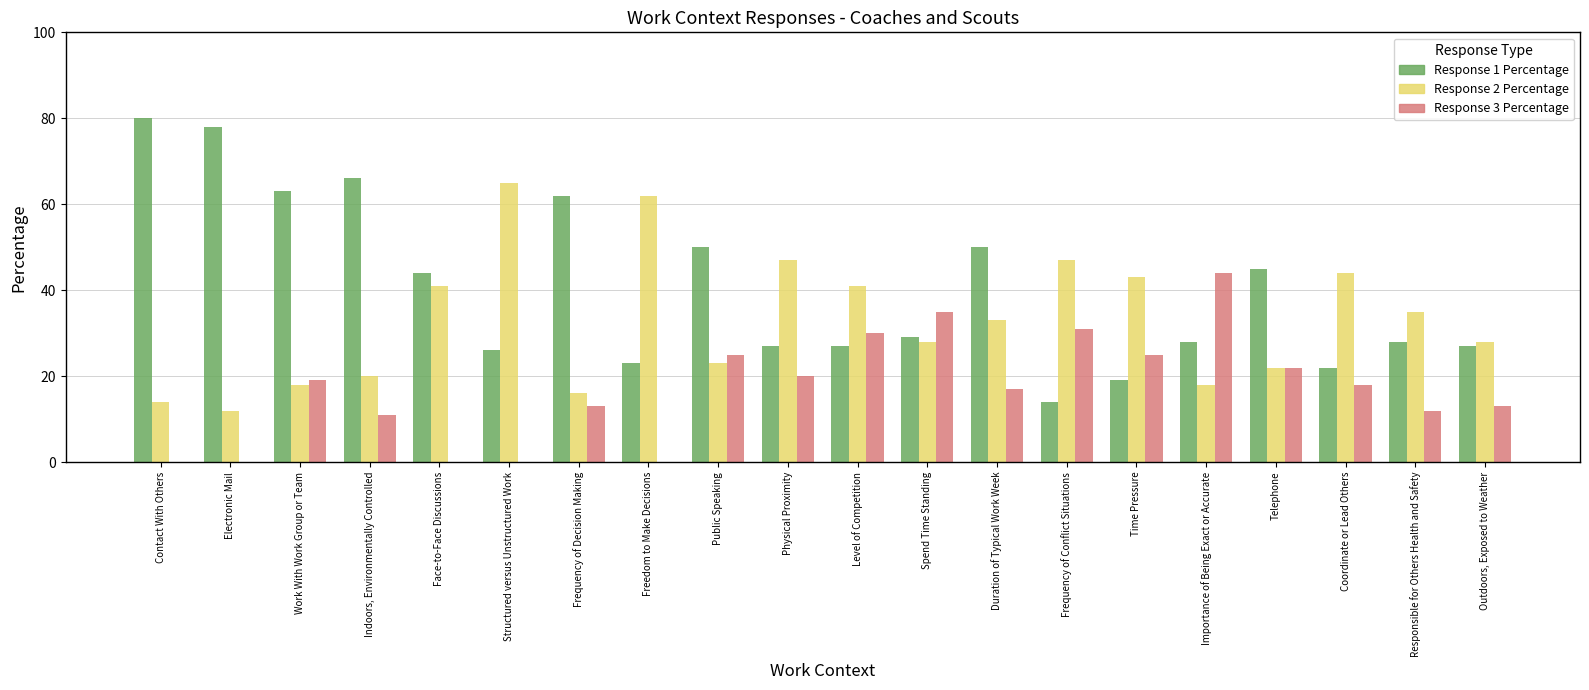

Reading left to right, list all the values displayed in this chart.

Response 1 Percentage: Contact With Others=80	Electronic Mail=78	Work With Work Group or Team=63	Indoors, Environmentally Controlled=66	Face-to-Face Discussions=44	Structured versus Unstructured Work=26	Frequency of Decision Making=62	Freedom to Make Decisions=23	Public Speaking=50	Physical Proximity=27	Level of Competition=27	Spend Time Standing=29	Duration of Typical Work Week=50	Frequency of Conflict Situations=14	Time Pressure=19	Importance of Being Exact or Accurate=28	Telephone=45	Coordinate or Lead Others=22	Responsible for Others Health and Safety=28	Outdoors, Exposed to Weather=27
Response 2 Percentage: Contact With Others=14	Electronic Mail=12	Work With Work Group or Team=18	Indoors, Environmentally Controlled=20	Face-to-Face Discussions=41	Structured versus Unstructured Work=65	Frequency of Decision Making=16	Freedom to Make Decisions=62	Public Speaking=23	Physical Proximity=47	Level of Competition=41	Spend Time Standing=28	Duration of Typical Work Week=33	Frequency of Conflict Situations=47	Time Pressure=43	Importance of Being Exact or Accurate=18	Telephone=22	Coordinate or Lead Others=44	Responsible for Others Health and Safety=35	Outdoors, Exposed to Weather=28
Response 3 Percentage: Contact With Others=0	Electronic Mail=0	Work With Work Group or Team=19	Indoors, Environmentally Controlled=11	Face-to-Face Discussions=0	Structured versus Unstructured Work=0	Frequency of Decision Making=13	Freedom to Make Decisions=0	Public Speaking=25	Physical Proximity=20	Level of Competition=30	Spend Time Standing=35	Duration of Typical Work Week=17	Frequency of Conflict Situations=31	Time Pressure=25	Importance of Being Exact or Accurate=44	Telephone=22	Coordinate or Lead Others=18	Responsible for Others Health and Safety=12	Outdoors, Exposed to Weather=13